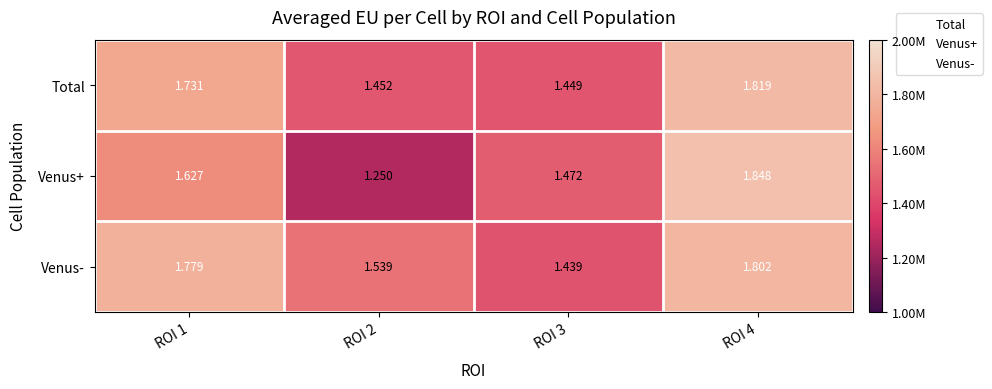

Rank the series at ROI 3 from lowest to highest value.

Venus-, Total, Venus+